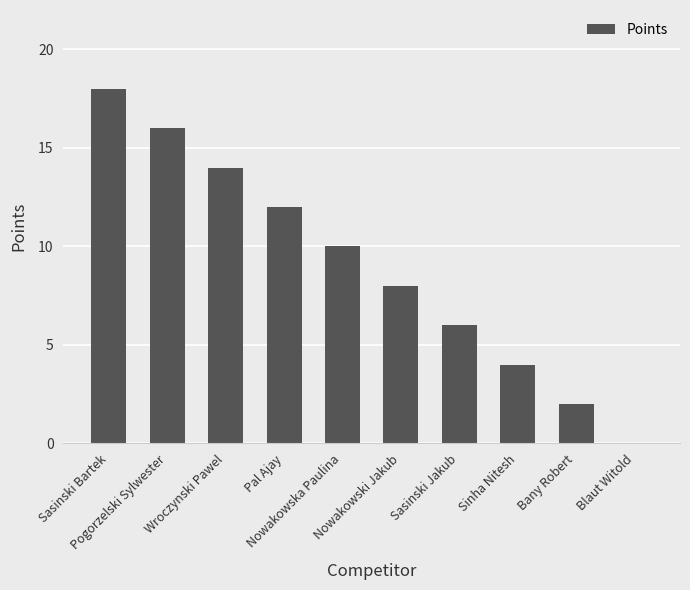

How many categories are shown in the chart?

10